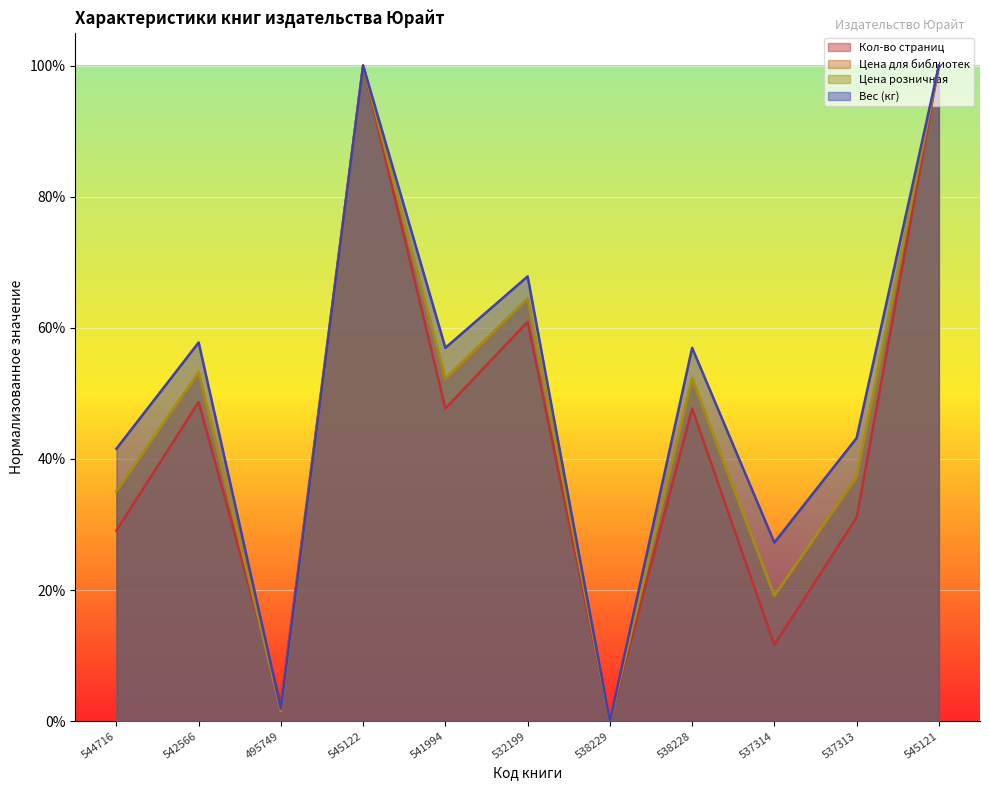

What is the difference between the maximum and minimum values in the Цена для библиотек series?

100.0